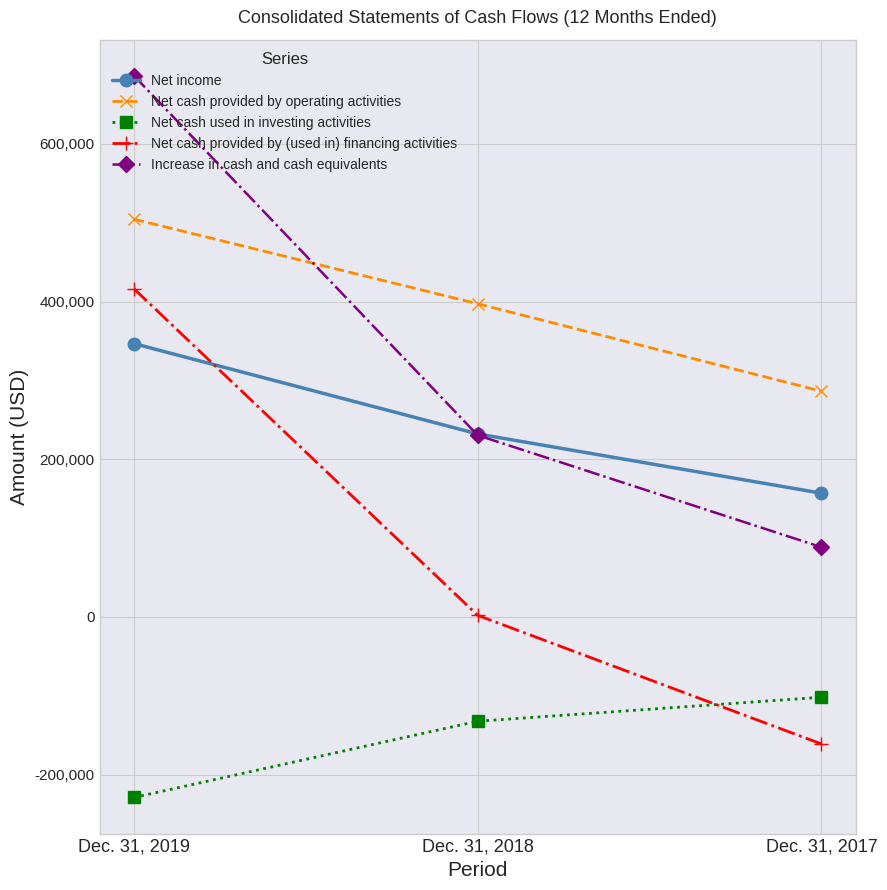

How many categories are shown in the chart?

3